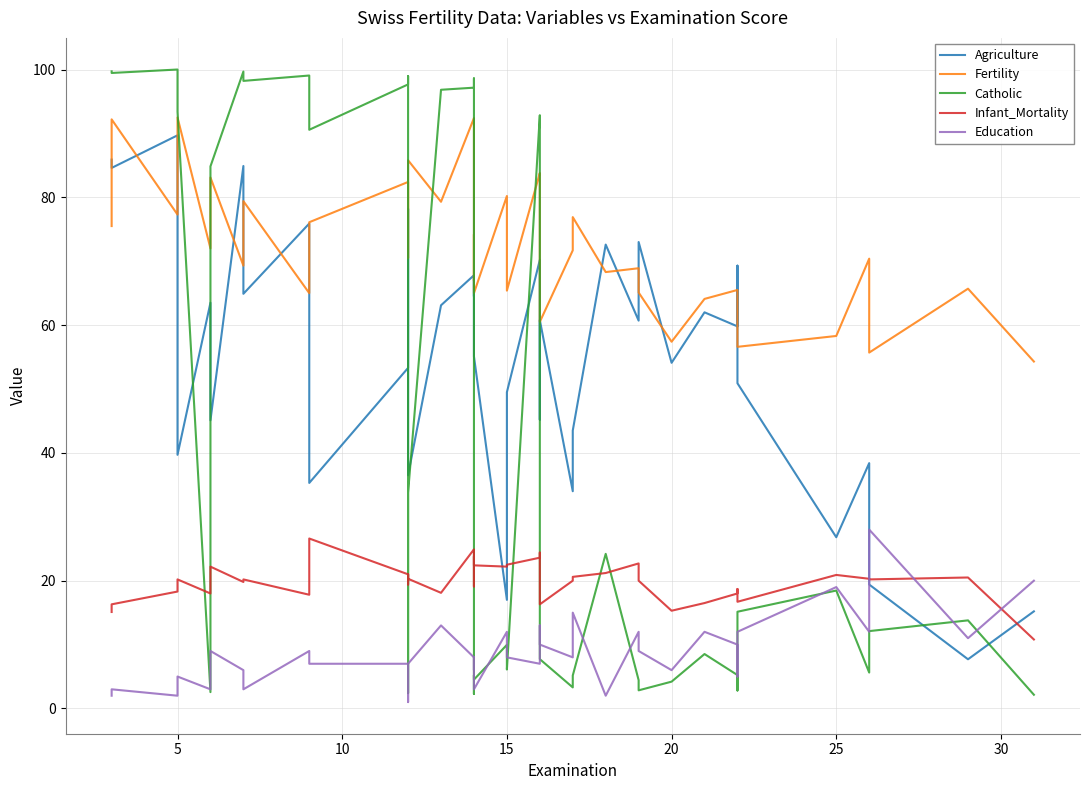

Which series has the widest spread of values?

Catholic